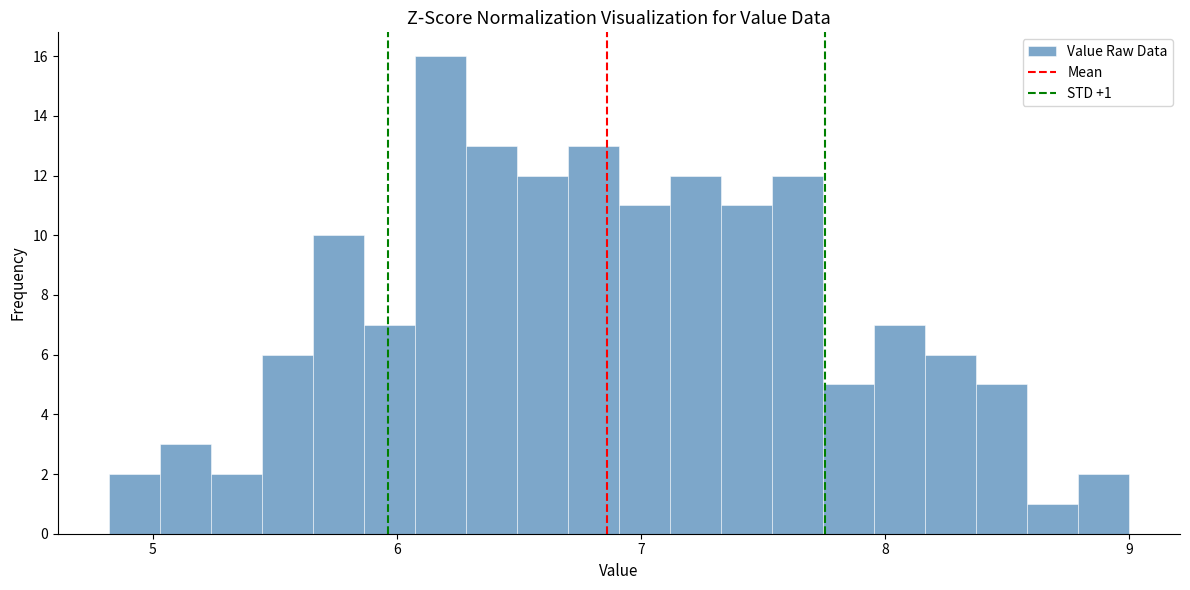

Around what value on the x-axis is the tallest bar? Give the approximate position of its centre, as read against the axis.

6.2